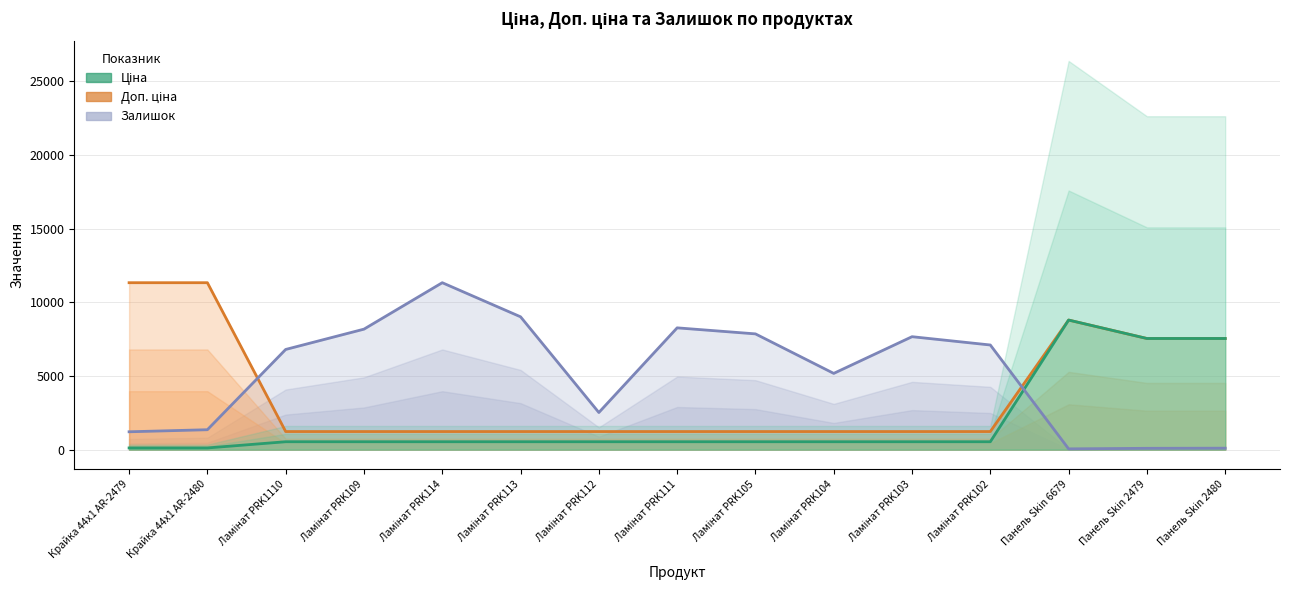

What is the label of the 10th point from the right?

Ламінат PRK113